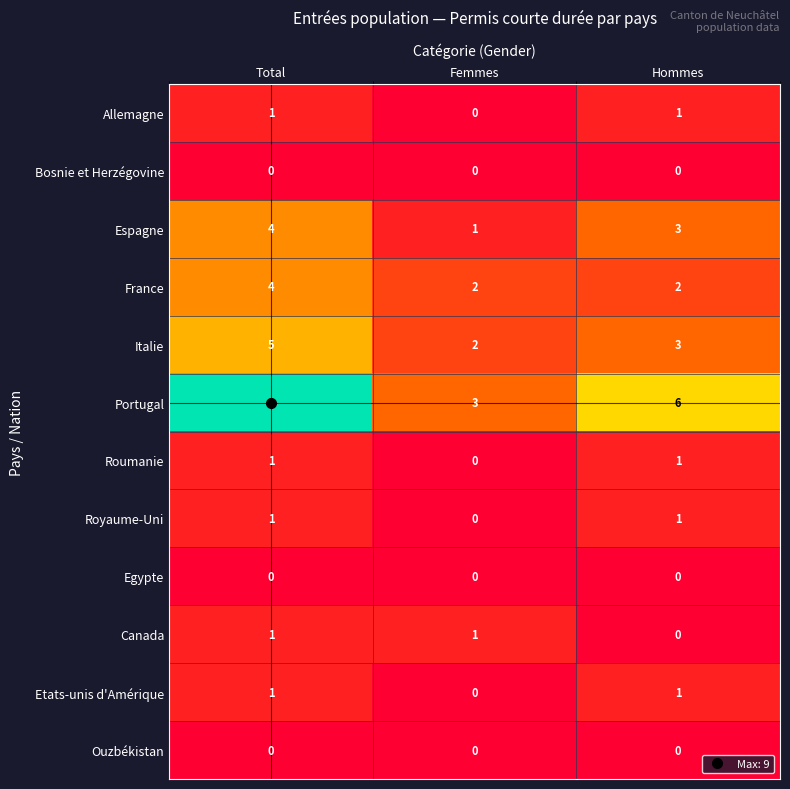

What is the maximum value shown in the chart?

9